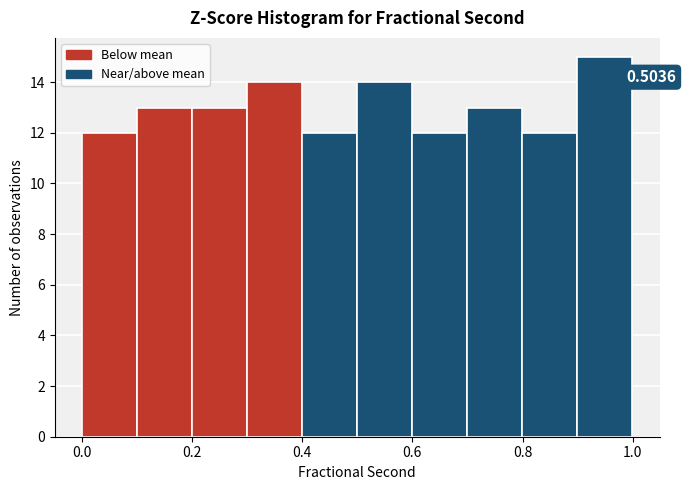

Over which range of the x-axis is the bar tallest?

0.9 to 1.0